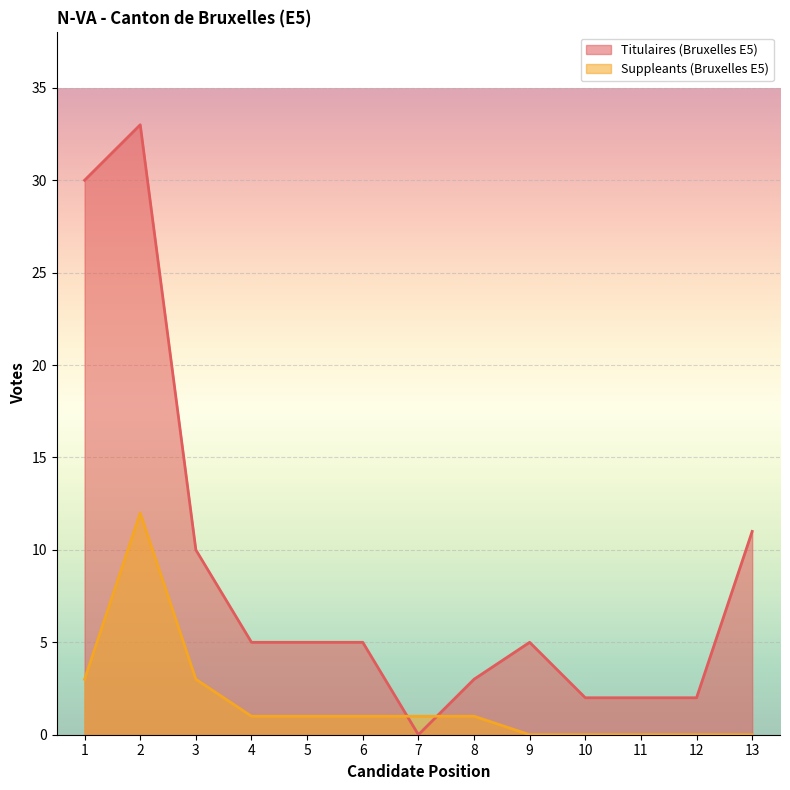

At how many categories does at least one series exceed 13?

2